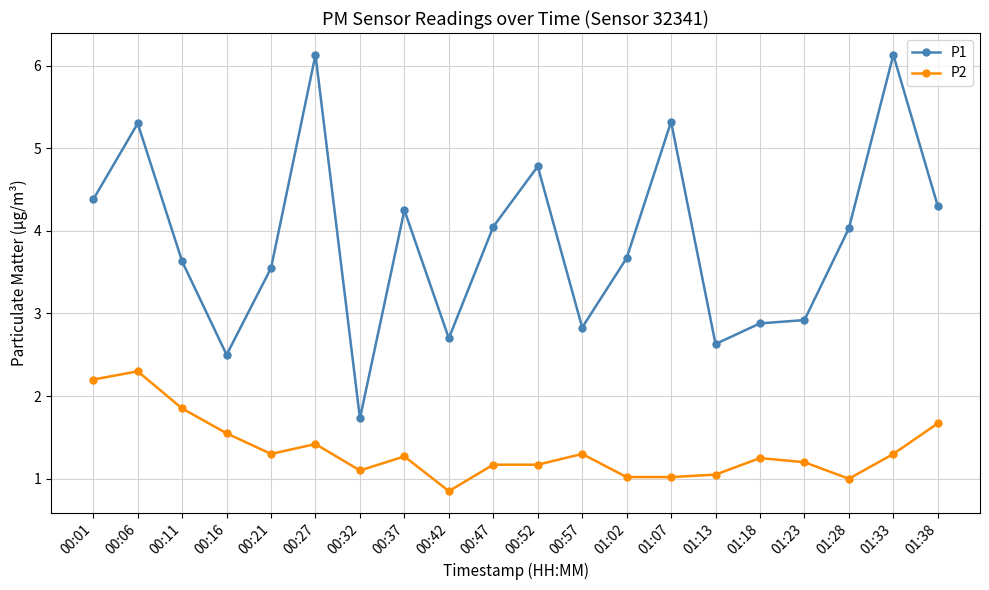

Which series has the widest spread of values?

P1